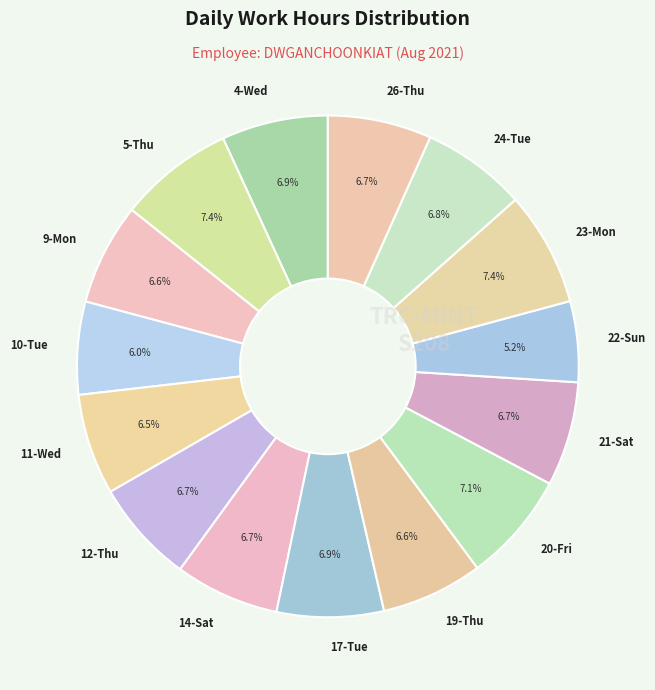

How many slices are in this pie chart?

15